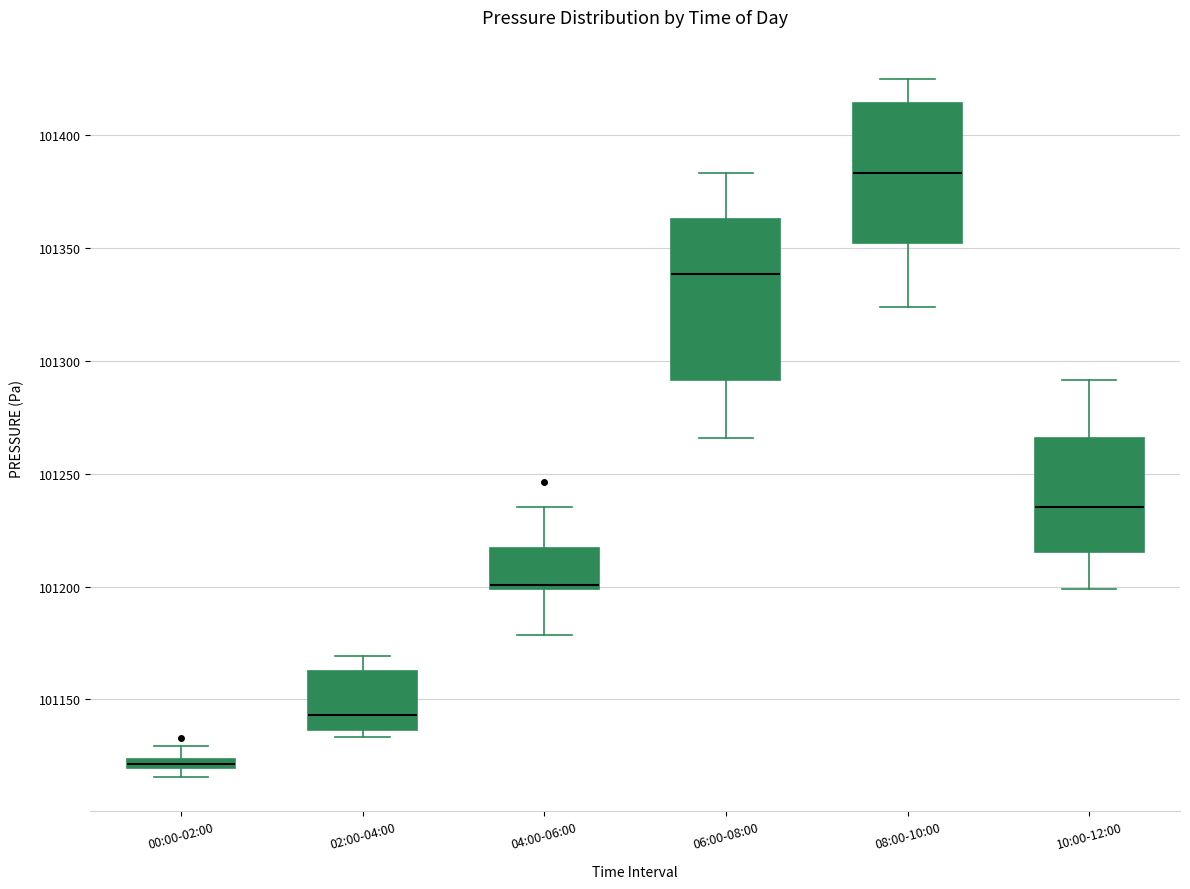

Where does the median line of the box for 08:00-10:00 sit on the y-axis? The values are not printed on the chart, so give them approximately, as read against the axis.

101385